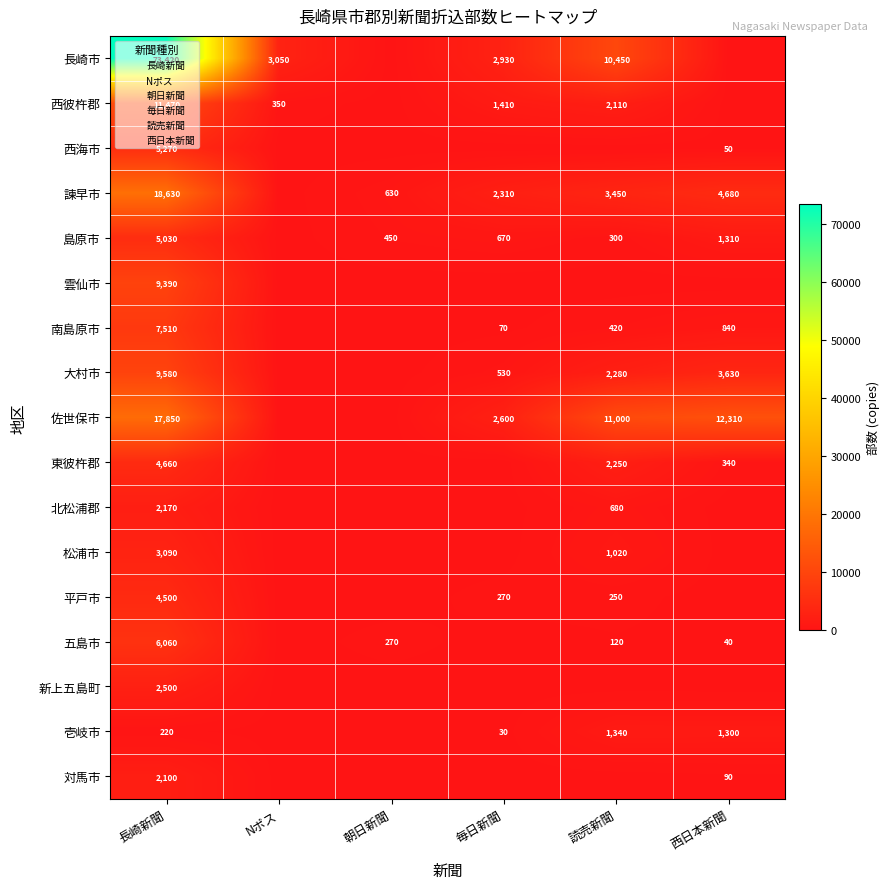

List the series in order of their peak value, highest first.

長崎市, 諫早市, 佐世保市, 西彼杵郡, 大村市, 雲仙市, 南島原市, 五島市, 西海市, 島原市, 東彼杵郡, 平戸市, 松浦市, 新上五島町, 北松浦郡, 対馬市, 壱岐市